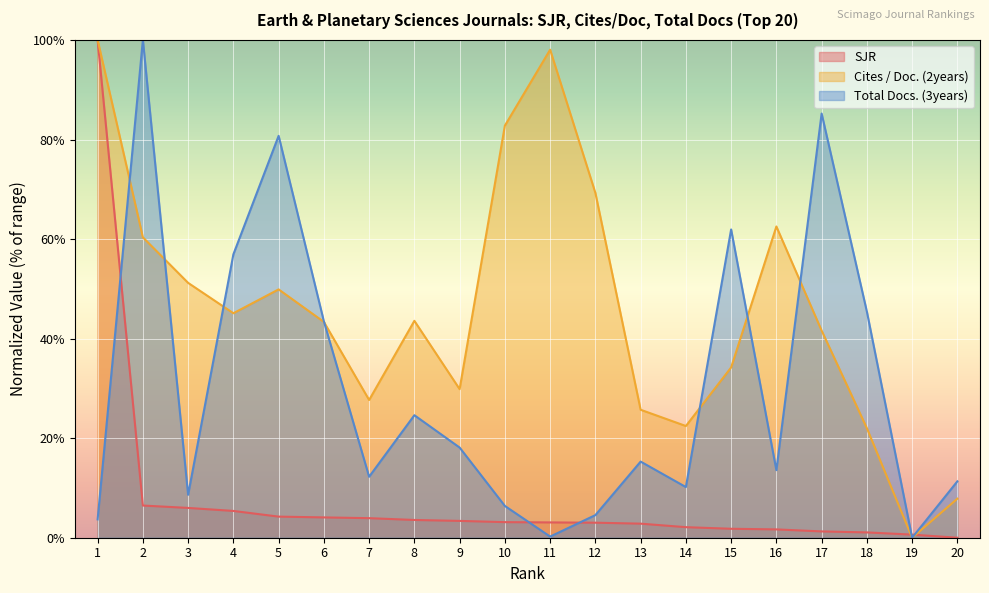

The value of Cites / Doc. (2years) at 12 is 100.9. True or false?

False